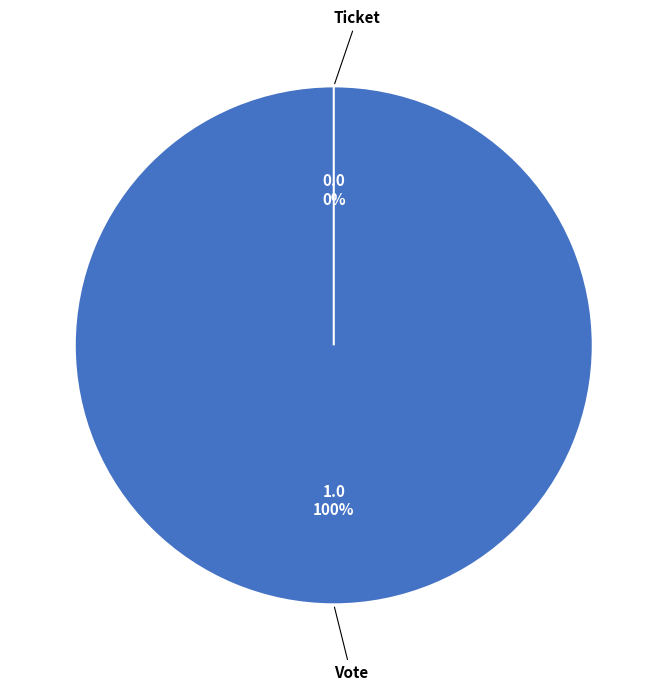

The Vote slice represents 100% of the pie. True or false?

True